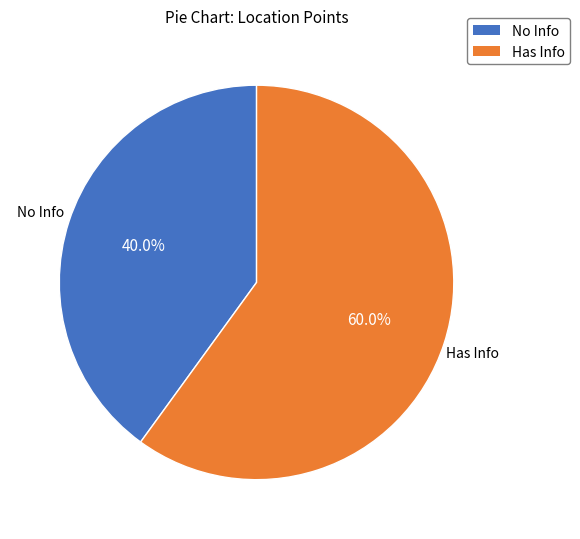

Is there a majority slice in this chart?

Yes